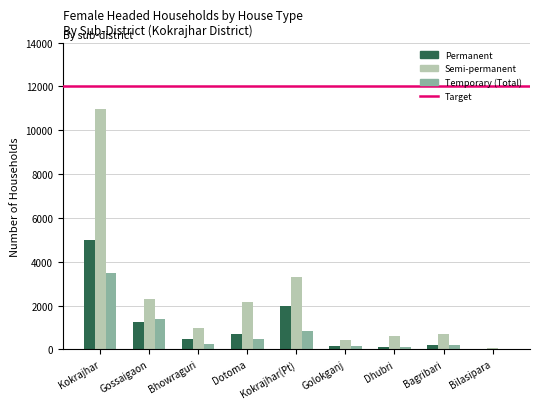

True or false: Permanent has a value of 696 at Dotoma.

True